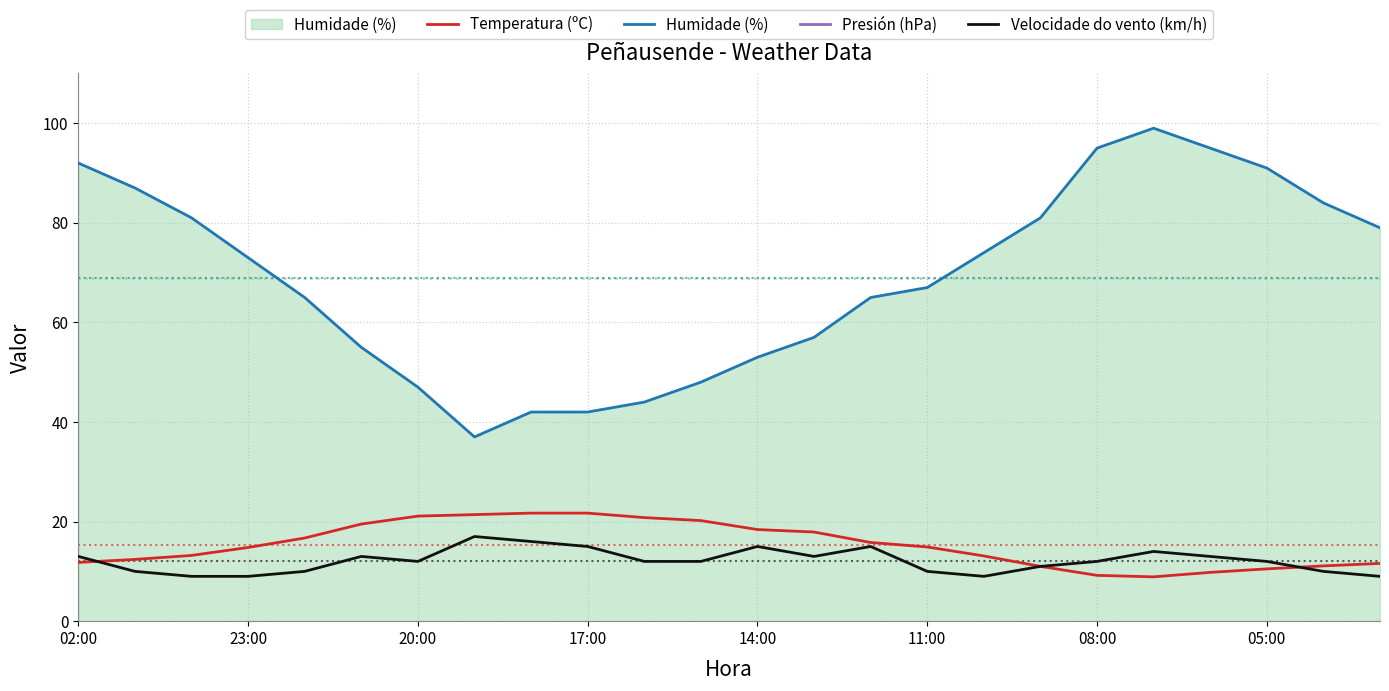

What is the lowest value of the Temperatura (ºC) series?

8.9